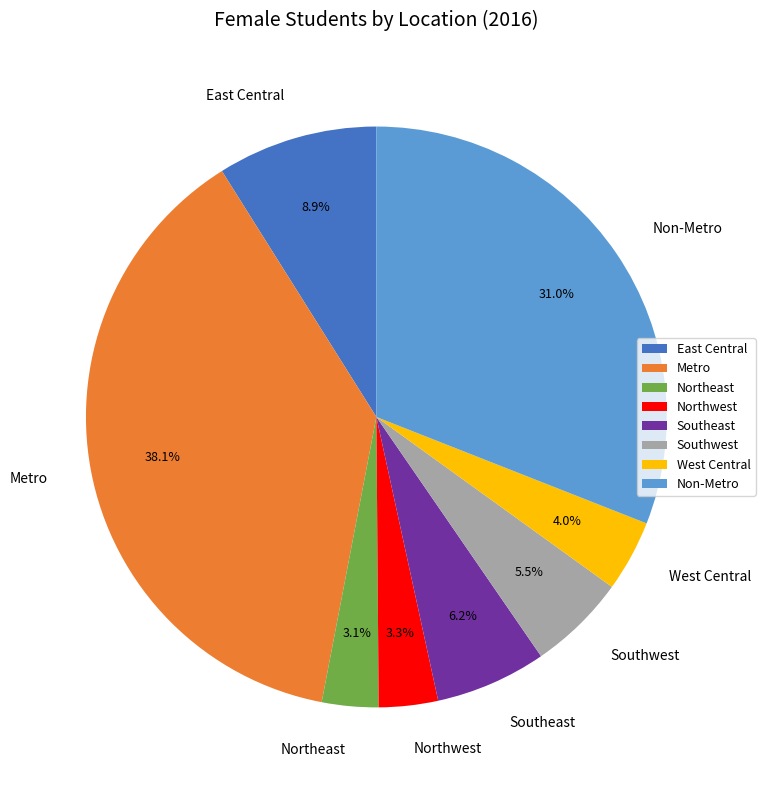

Does any single category account for the majority?

No